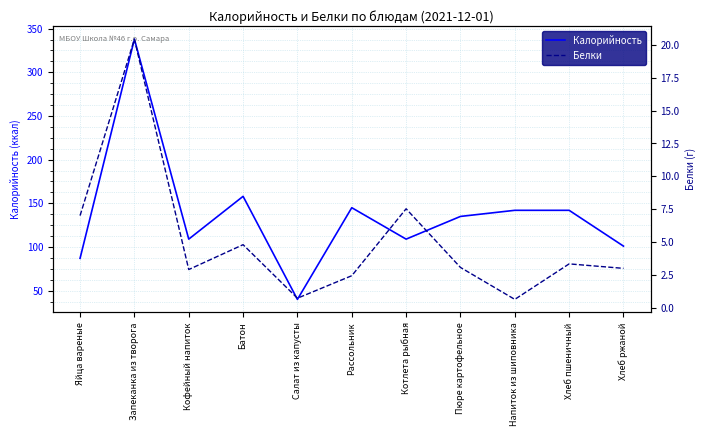

The value of Калорийность at Хлеб ржаной is 101.0. True or false?

True